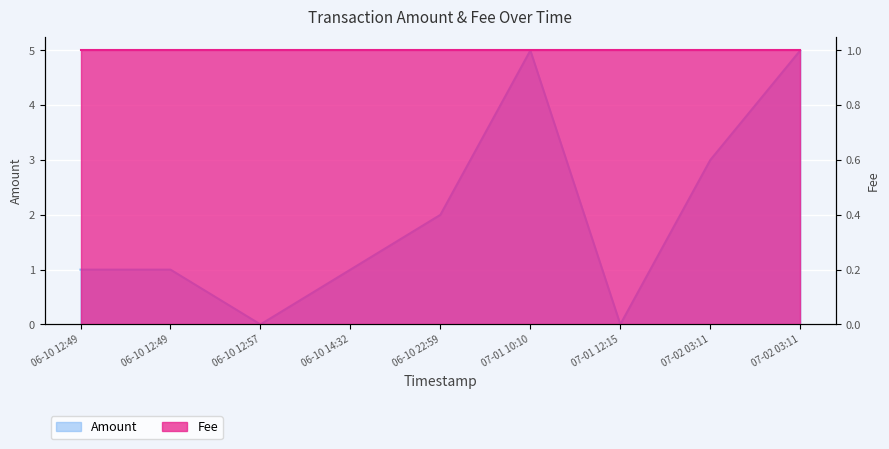

Between 06-10 12:49 and 06-10 12:49, which is larger?

06-10 12:49